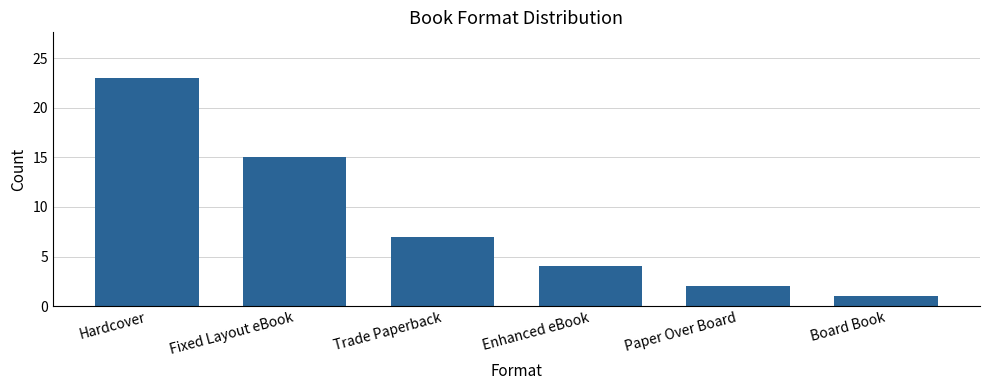

What is the ratio of the value at Fixed Layout eBook to the value at Hardcover?

0.7